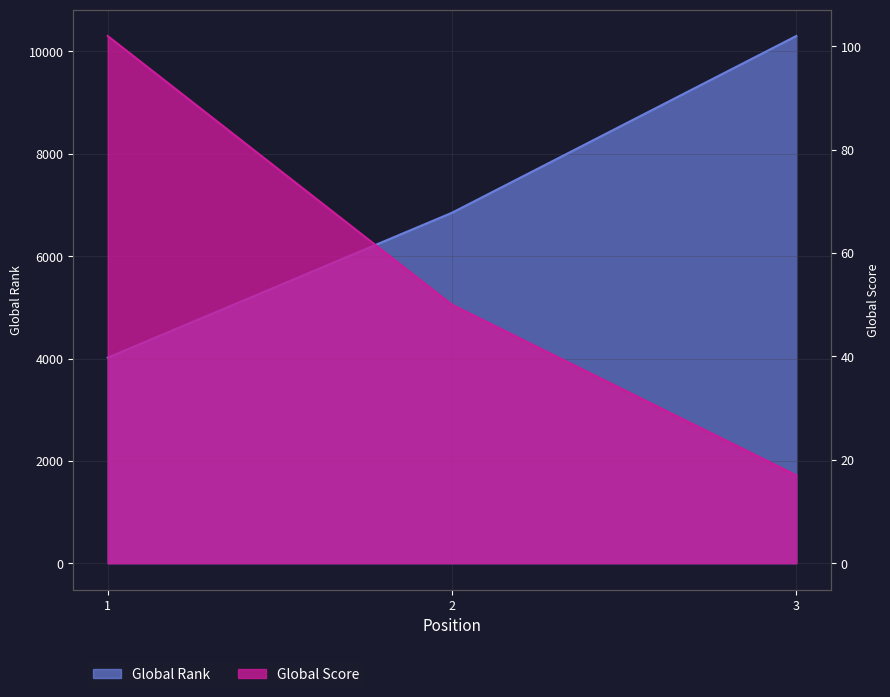

Reading left to right, extract all data points from this chart.

Global Rank: 1=4017	2=6849	3=10303
Global Score: 1=102	2=50	3=17